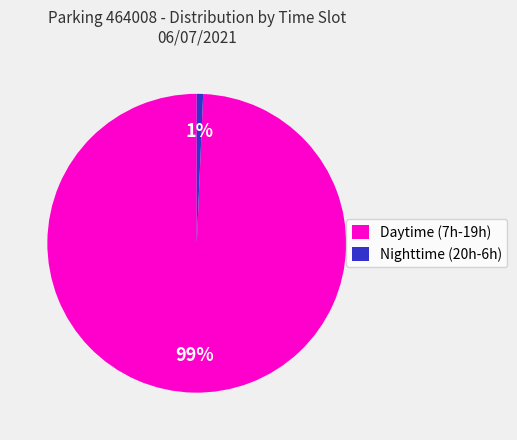

To the nearest percent, what is the average slice percentage?

50%